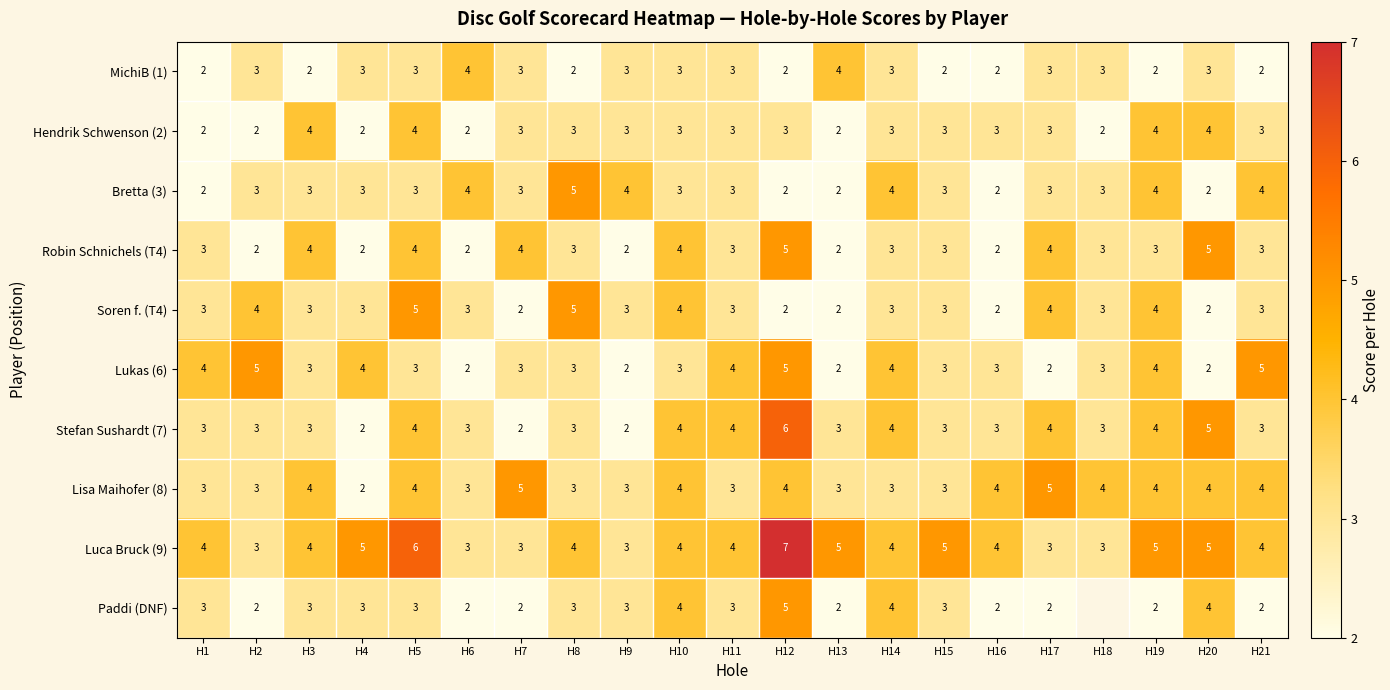

What is the sum of all Bretta (3) values?

65